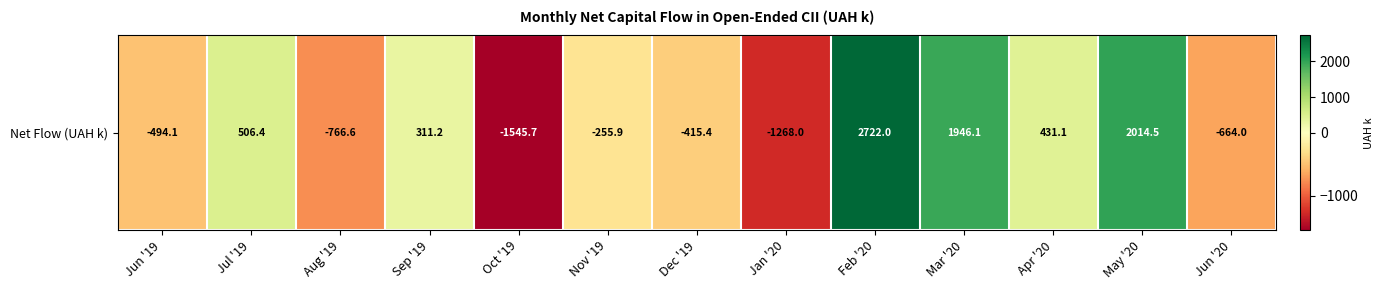

Rank the categories by value from highest to lowest.

Feb '20, May '20, Mar '20, Jul '19, Apr '20, Sep '19, Nov '19, Dec '19, Jun '19, Jun '20, Aug '19, Jan '20, Oct '19